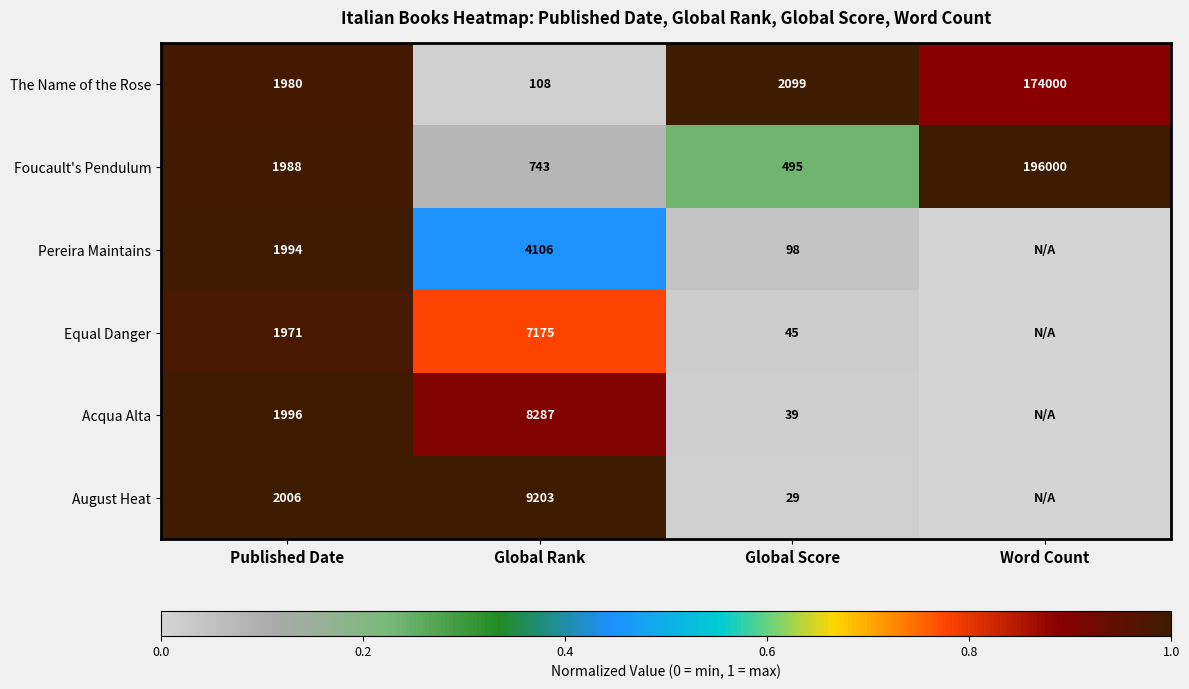

What is the highest value of the The Name of the Rose series?

174000